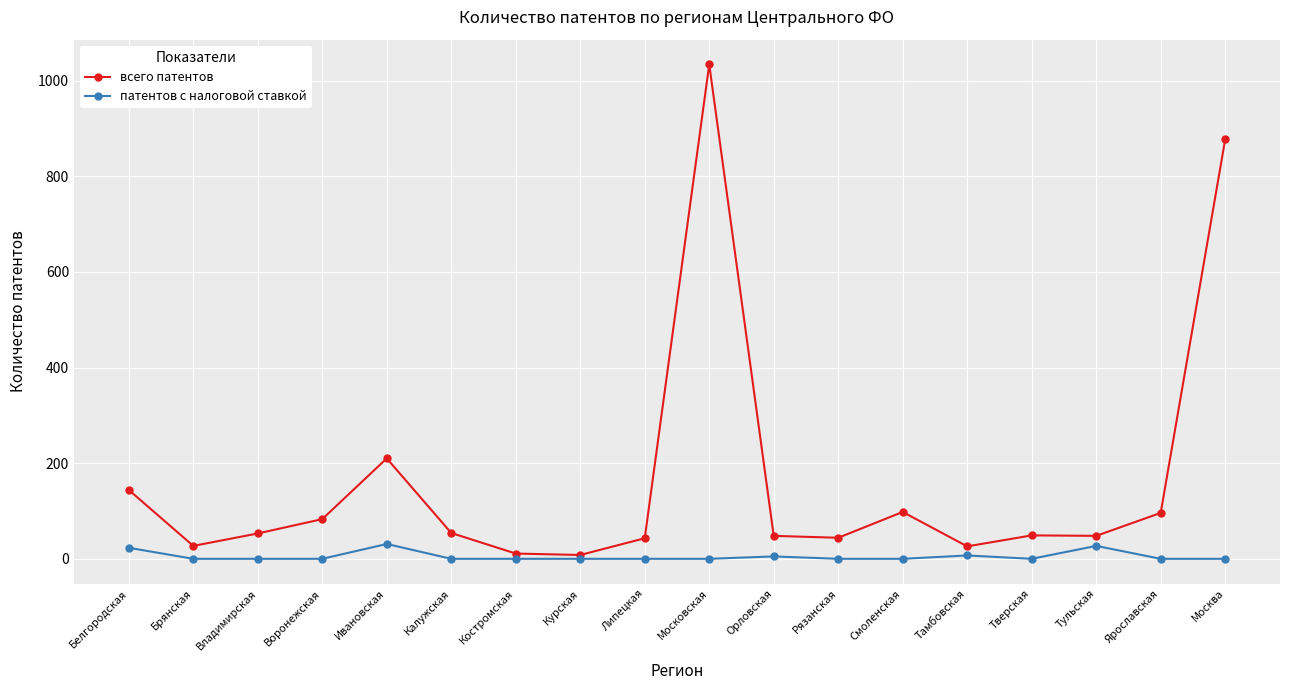

Which series has the largest range (max minus min)?

всего патентов